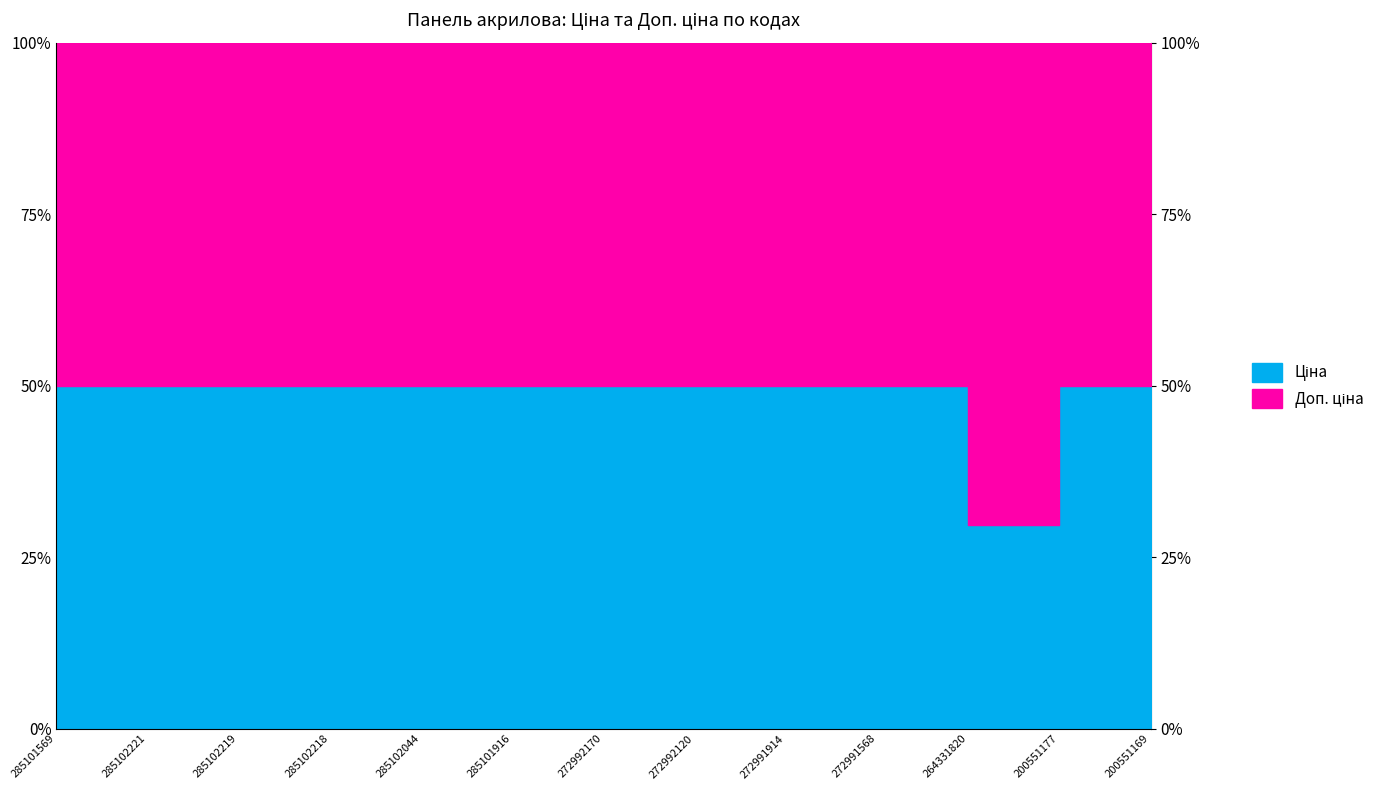

At 285101569, list the series in order from smallest to largest.

Ціна, Доп. ціна